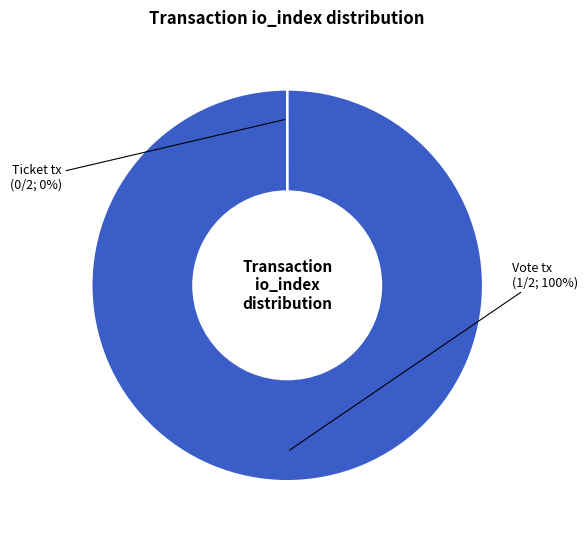

To the nearest percent, what is the difference between the largest and smallest slice percentages?

100%